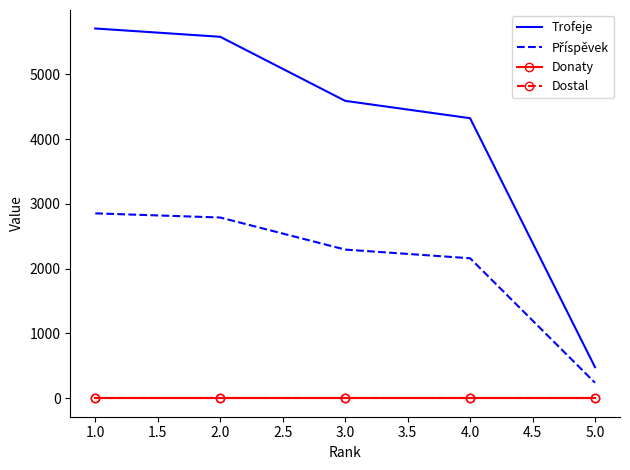

True or false: Trofeje and Příspěvek cross at least once.

False